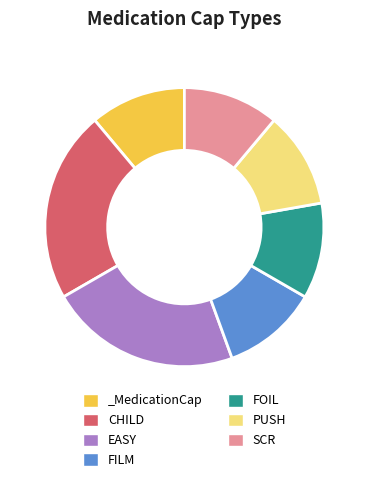

How many segments does this pie chart have?

7